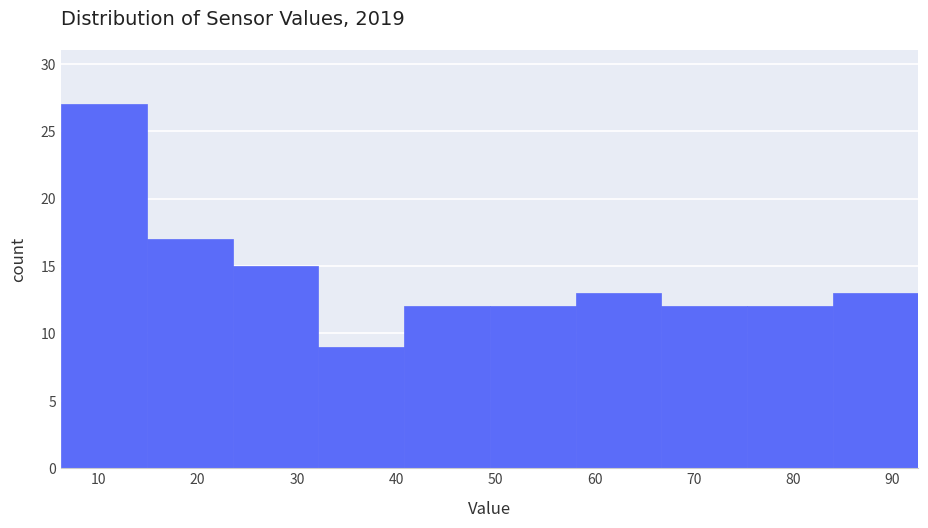

Over which range of the x-axis is the bar tallest?

6 to 15